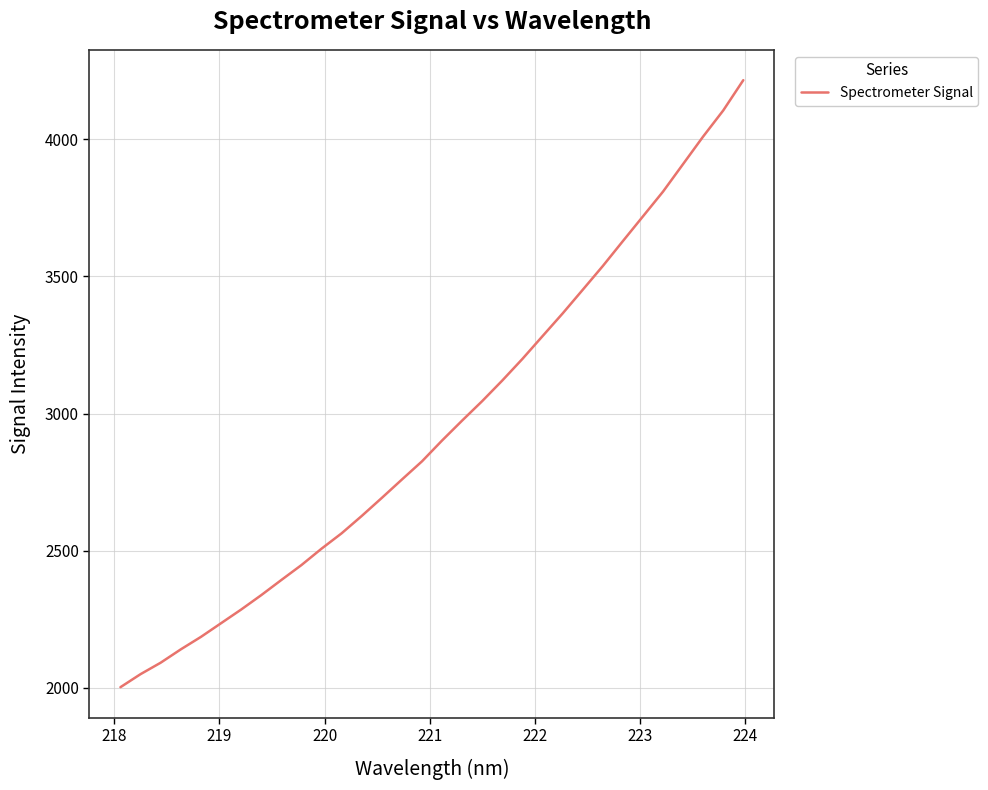

What is the maximum value shown in the chart?

4215.8